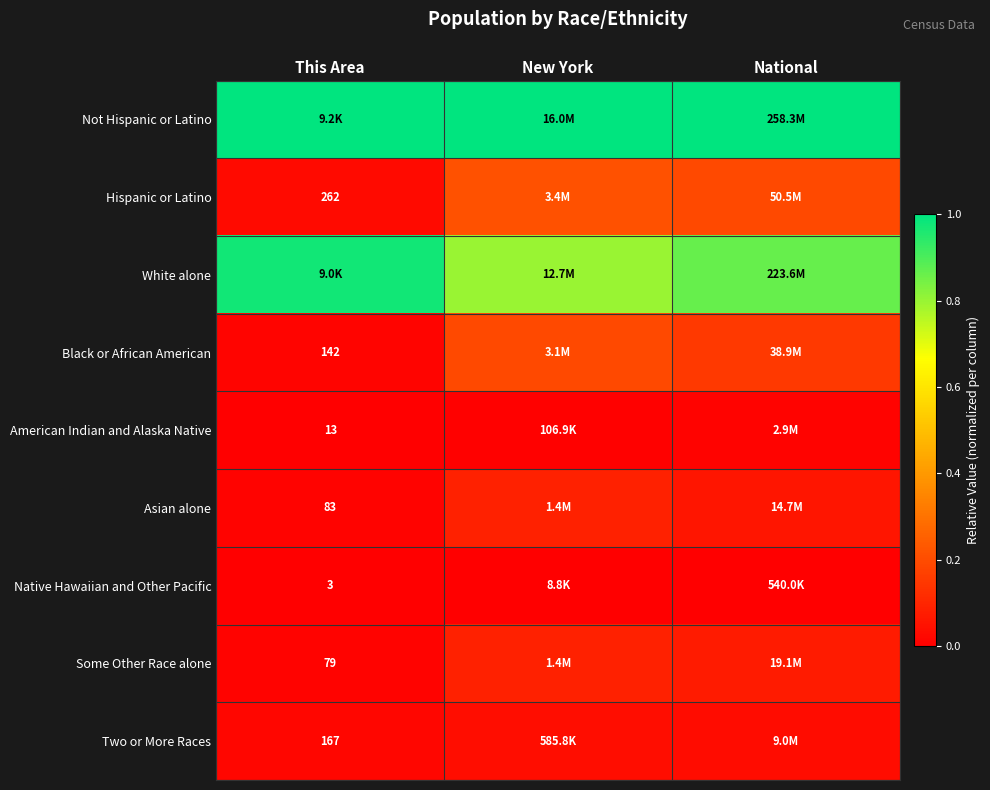

How many data points does each series have?

3